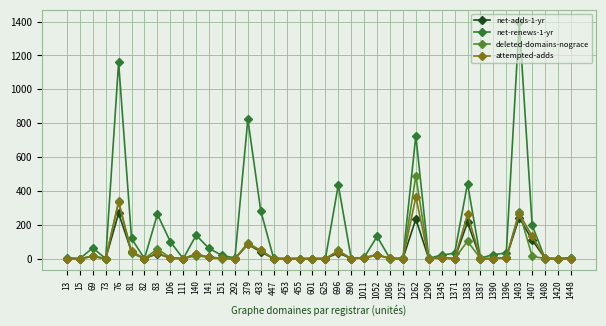

What is the total value across all series at 1345?

37